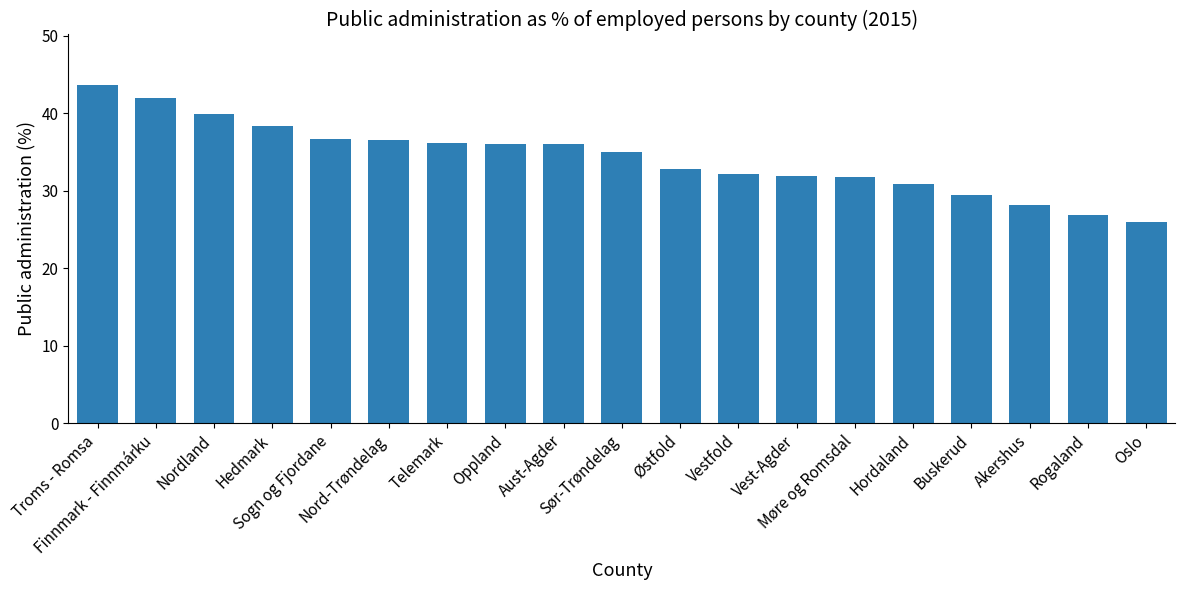

What is the sum of all values?

650.1